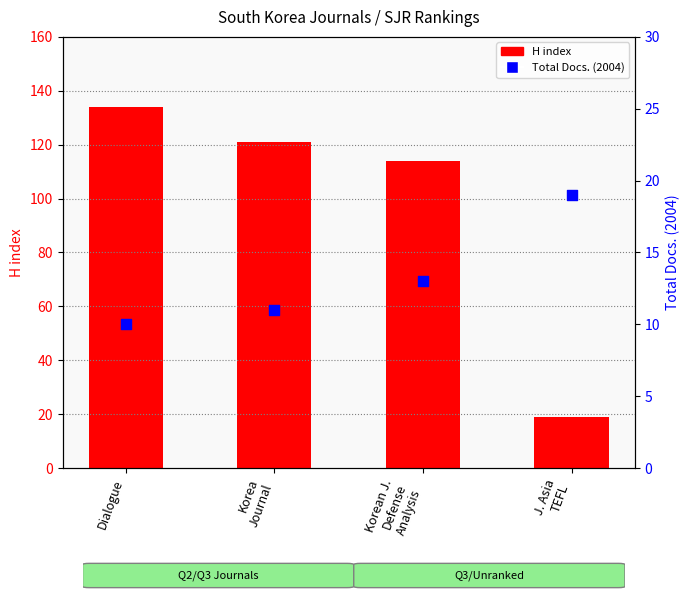

What are all the series names shown in the legend?

H index, Total Docs. (2004)